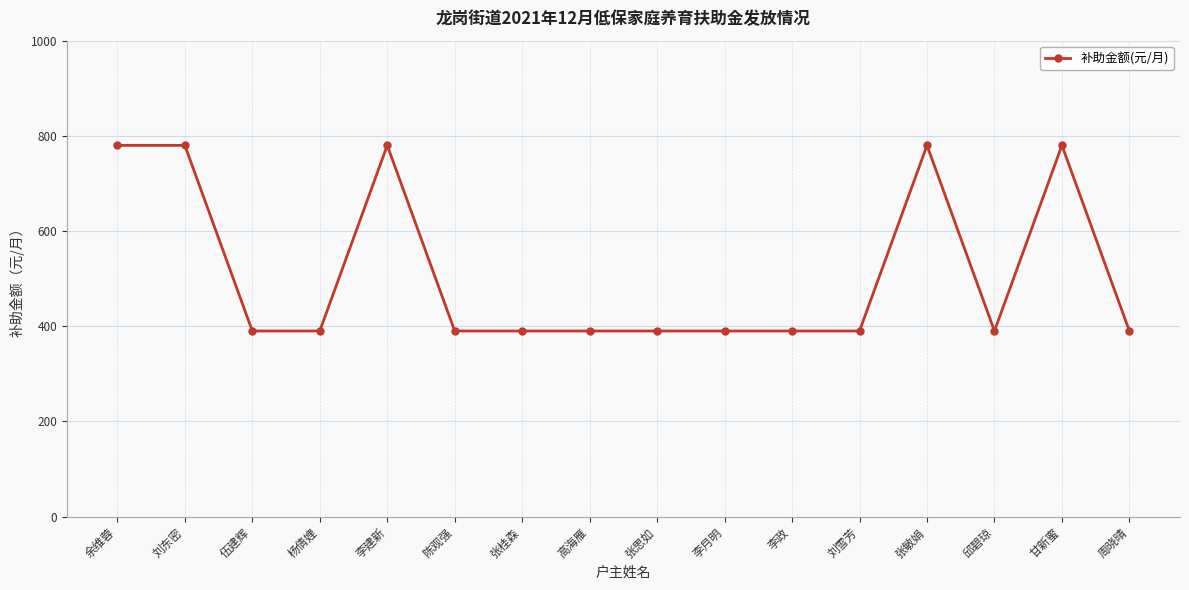

What is the average value?

512